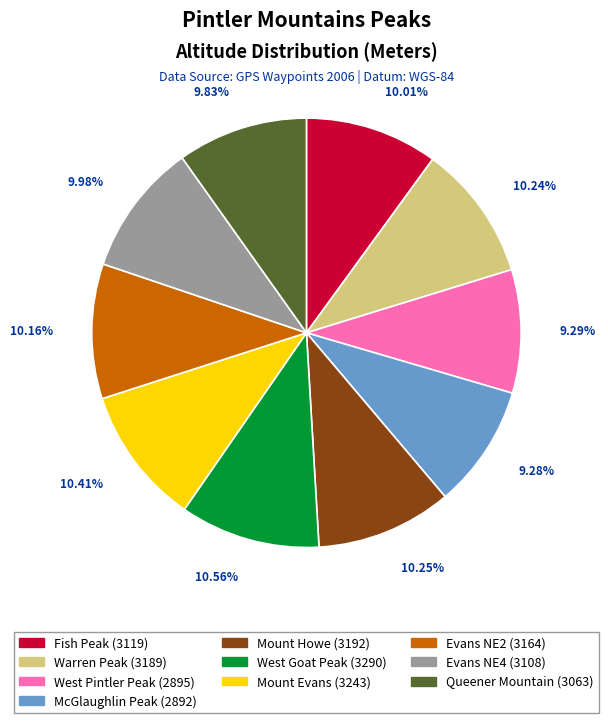

Count the number of slices in the pie.

10